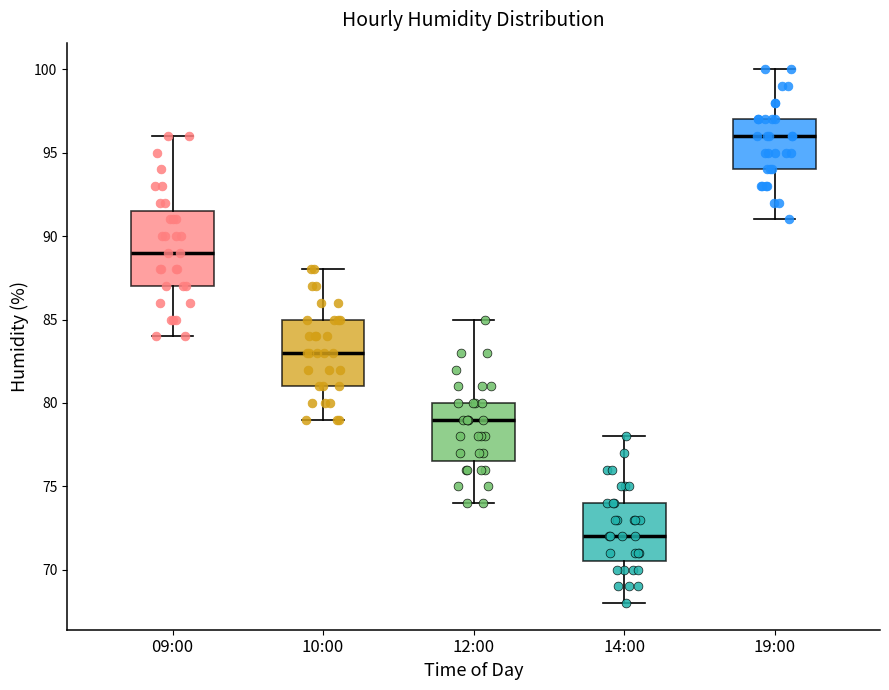

Which box's median line is the lowest?

14:00